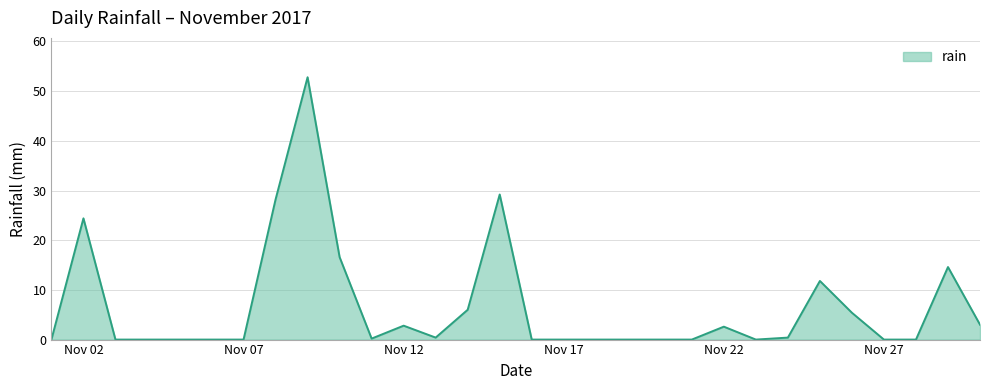

True or false: the data has more than 2 interior local peaks.

True